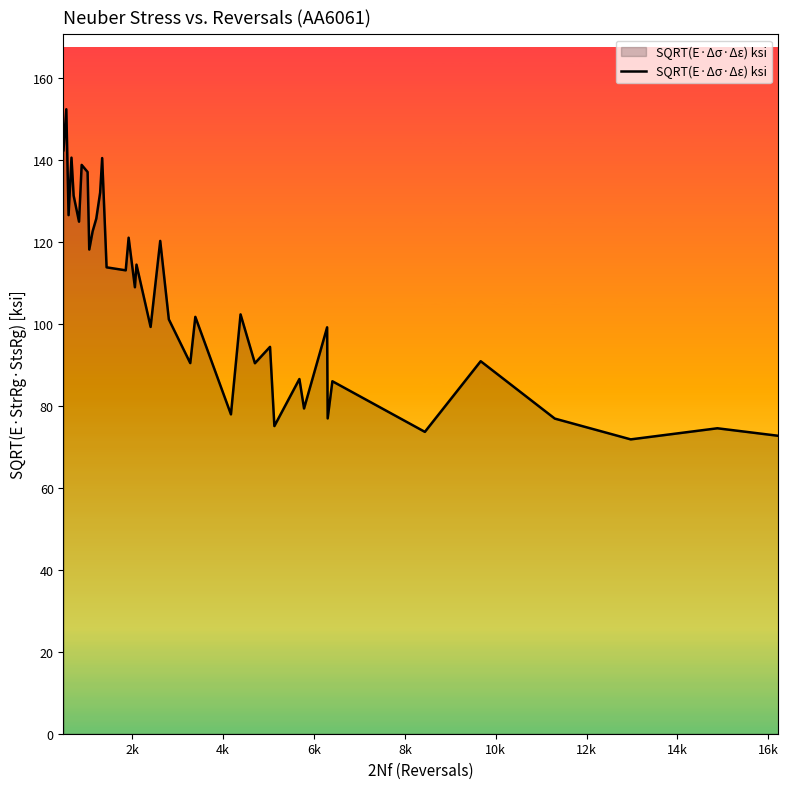

What is the difference between the maximum and minimum values?

80.5